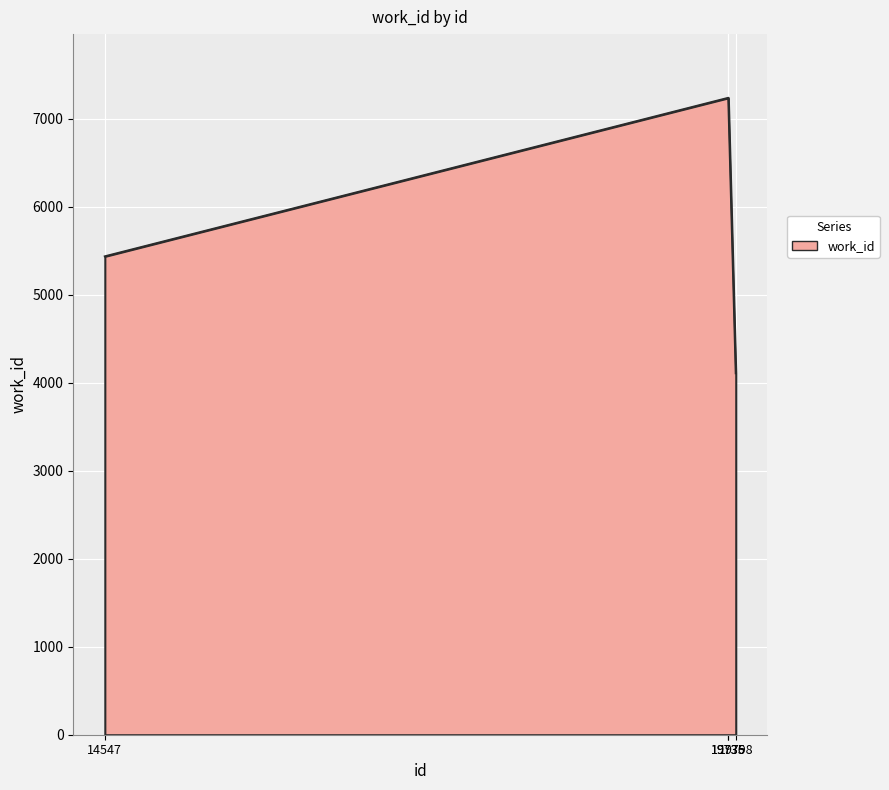

What is the maximum value shown in the chart?

7238